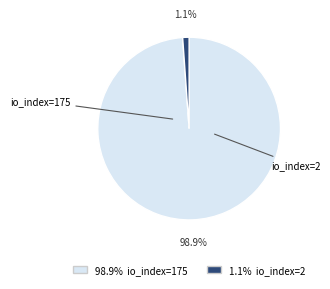

How many slices are in this pie chart?

2